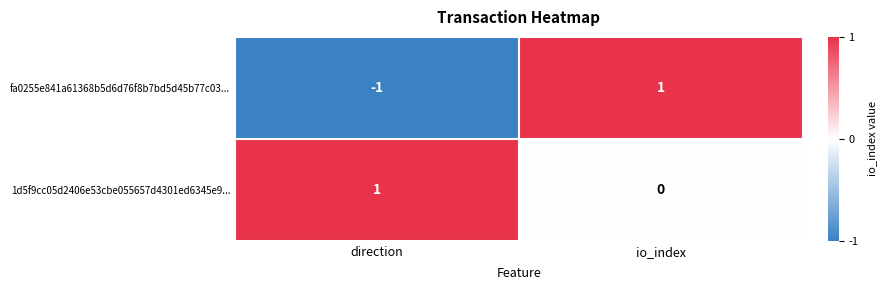

Which series has the largest range (max minus min)?

fa0255e841a61368b5d6d76f8b7bd5d45b77c03...